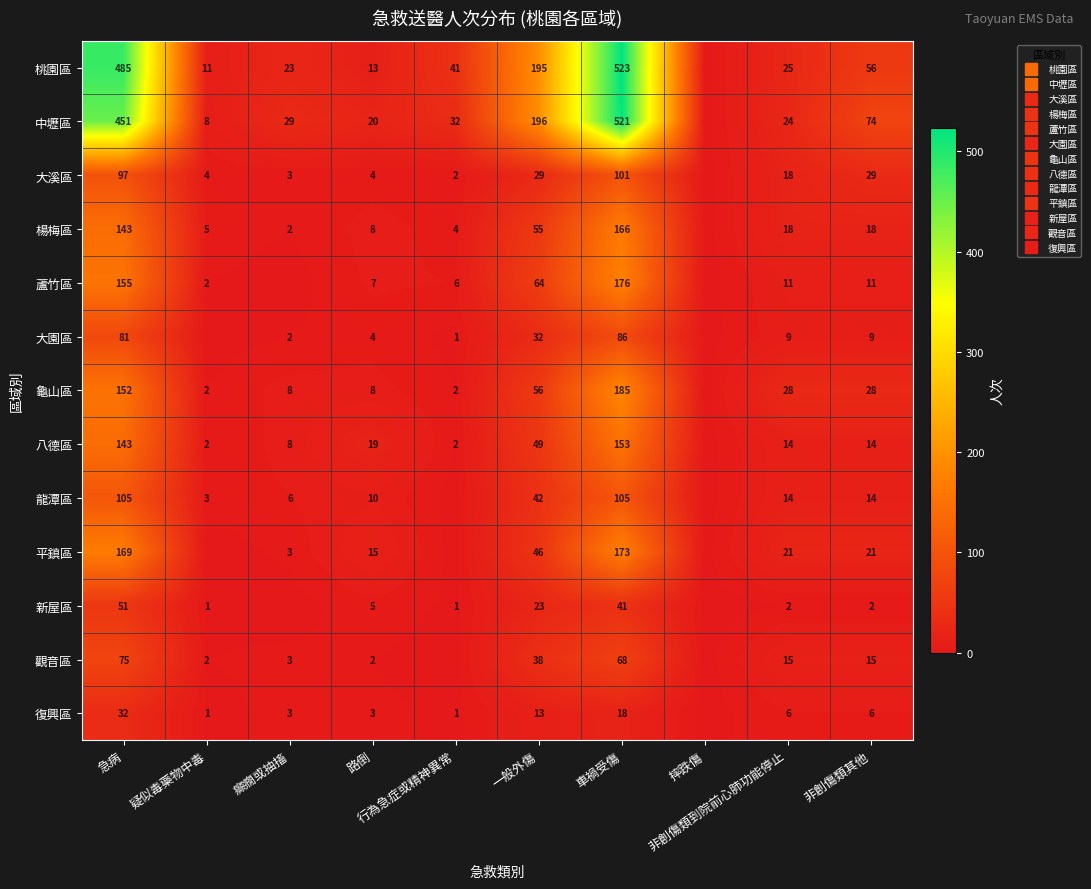

Which has a higher value, 疑似毒藥物中毒 or 非創傷類到院前心肺功能停止?

非創傷類到院前心肺功能停止